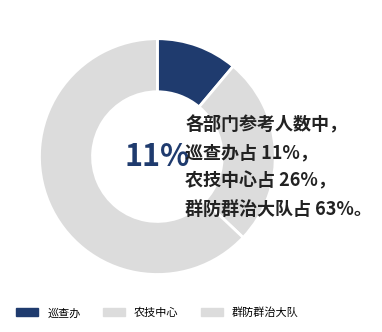

Count the number of slices in the pie.

3